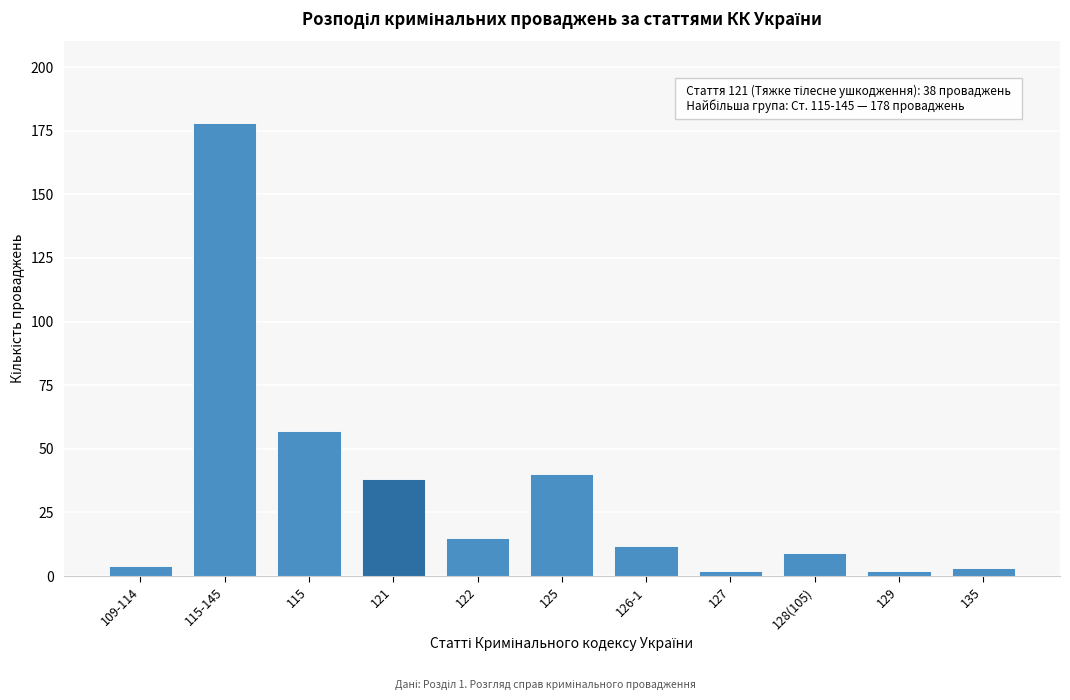

Reading left to right, list all the values displayed in this chart.

4	178	57	38	15	40	12	2	9	2	3